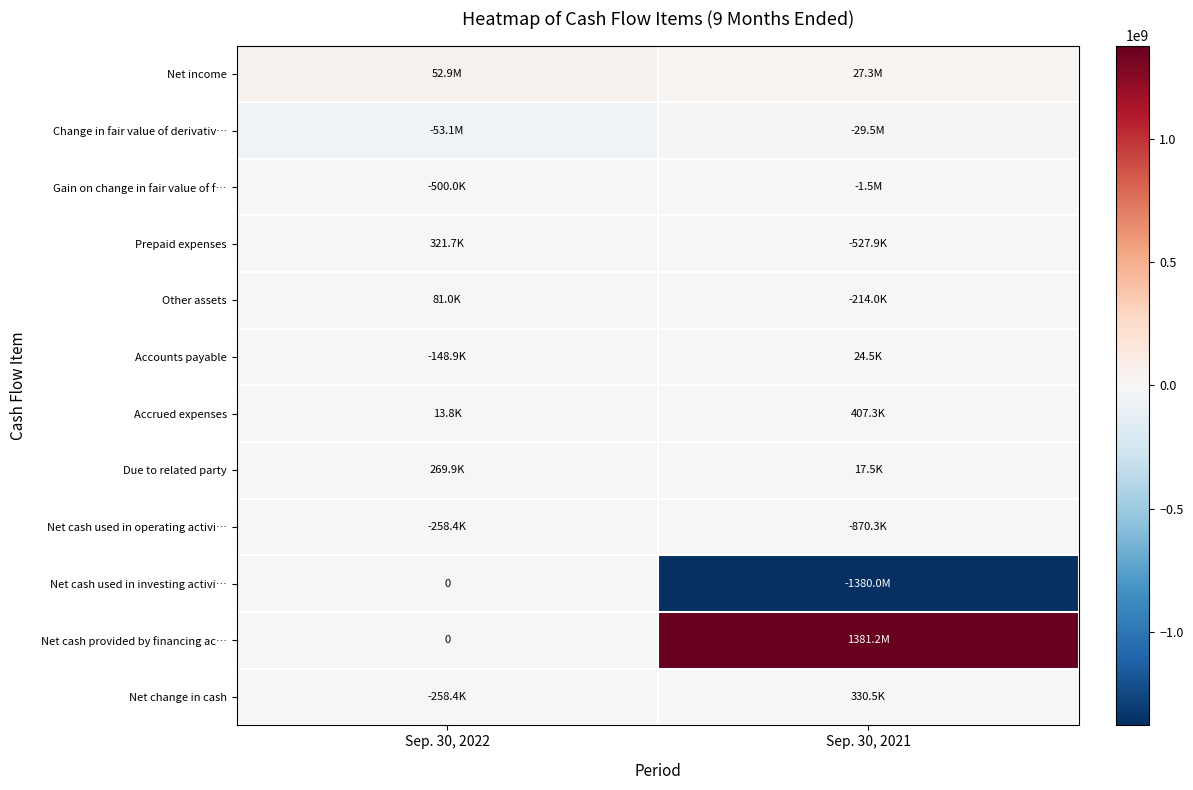

List the labels in order of Accrued expenses value, largest first.

Sep. 30, 2021, Sep. 30, 2022